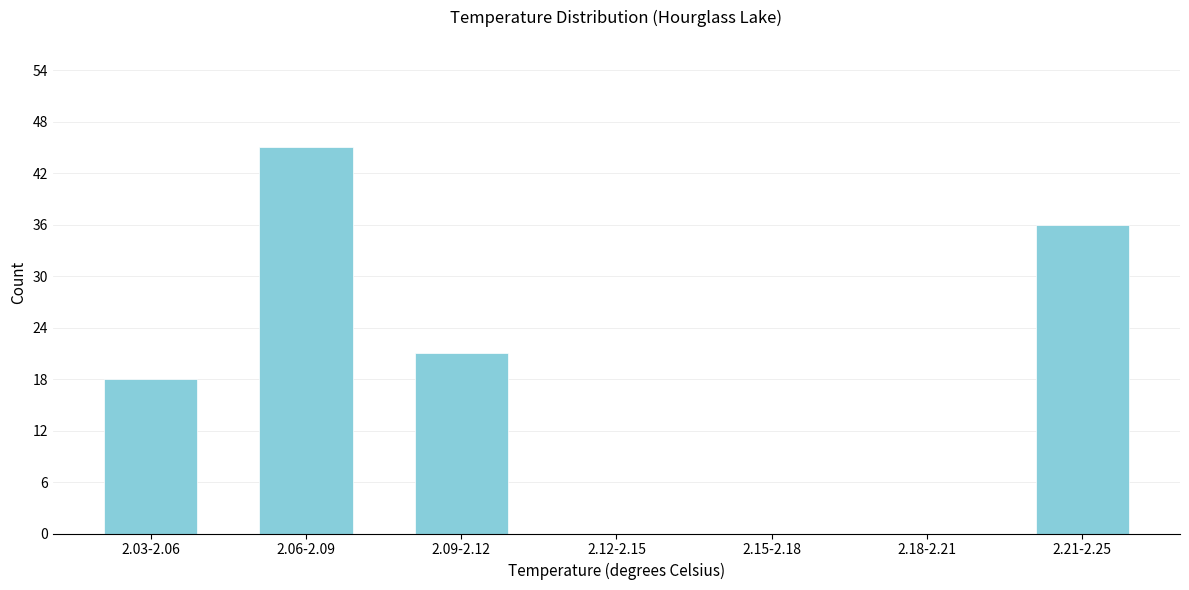

Reading left to right, list all the values displayed in this chart.

2.03-2.06=18	2.06-2.09=45	2.09-2.12=21	2.12-2.15=0	2.15-2.18=0	2.18-2.21=0	2.21-2.25=36